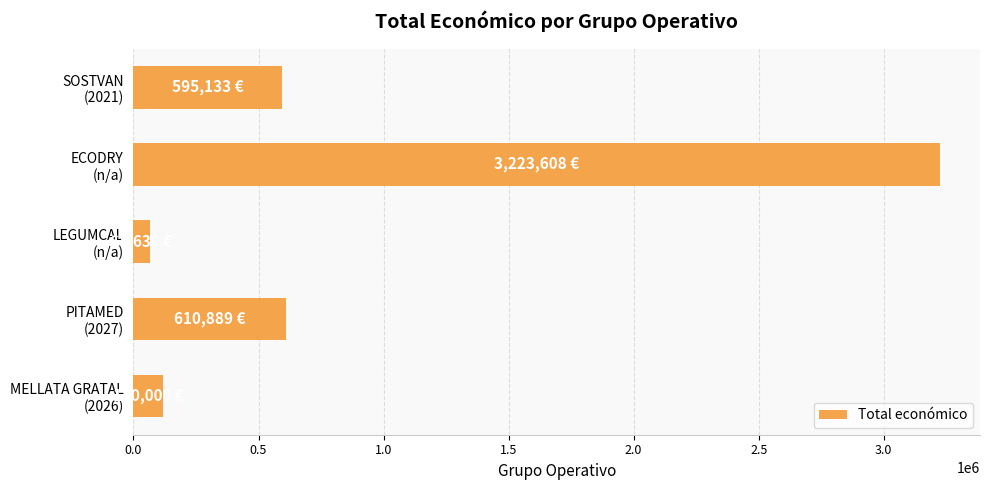

Reading bottom to top, transcribe all the data shown in this chart.

120000	610889	64630	3223608	595133